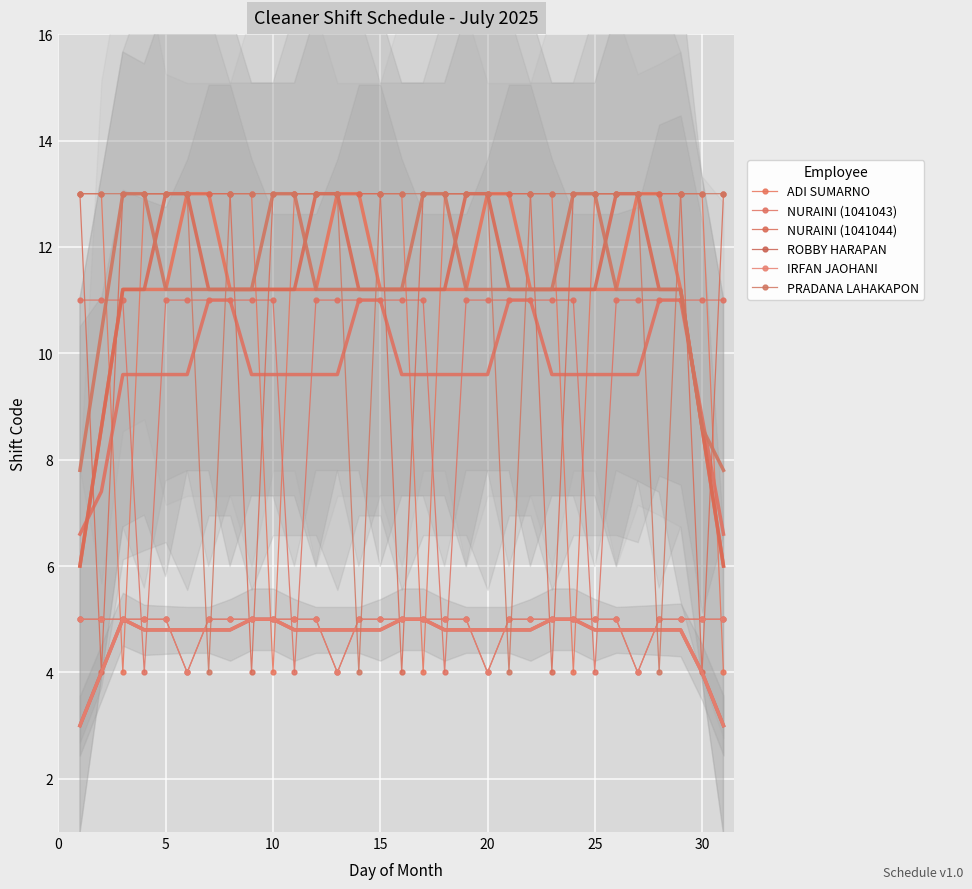

At which label does PRADANA LAHAKAPON reach its minimum?

30